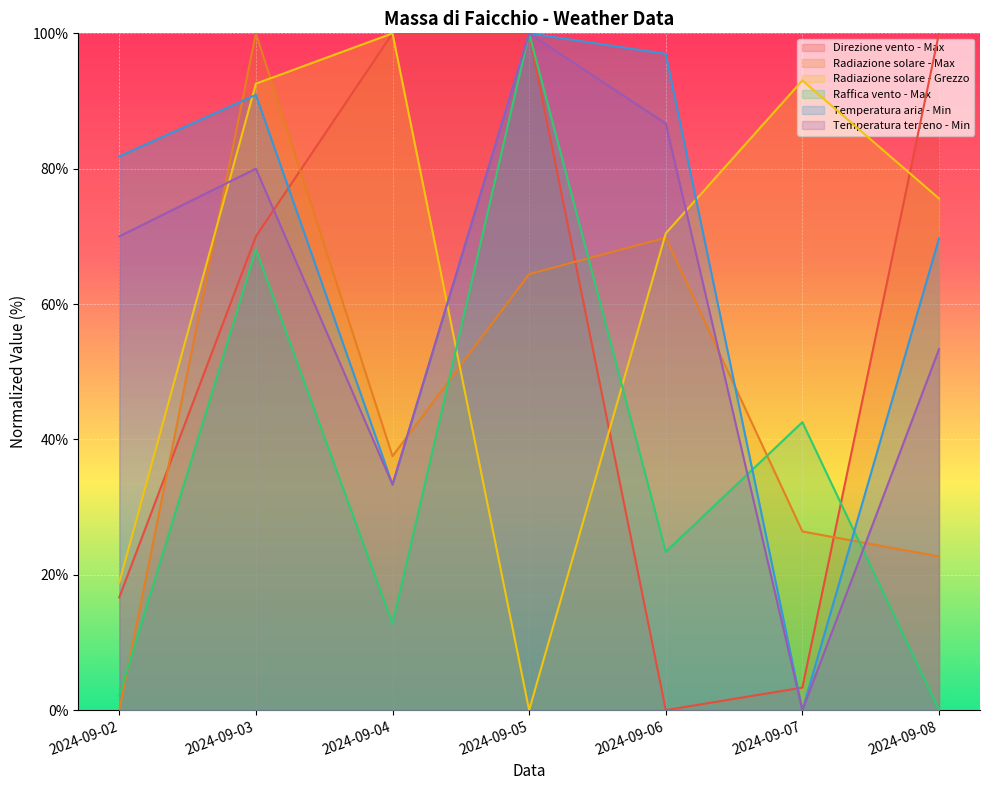

Which series ends up on top after the final intersection of Temperatura terreno - Min and Radiazione solare - Grezzo?

Radiazione solare - Grezzo